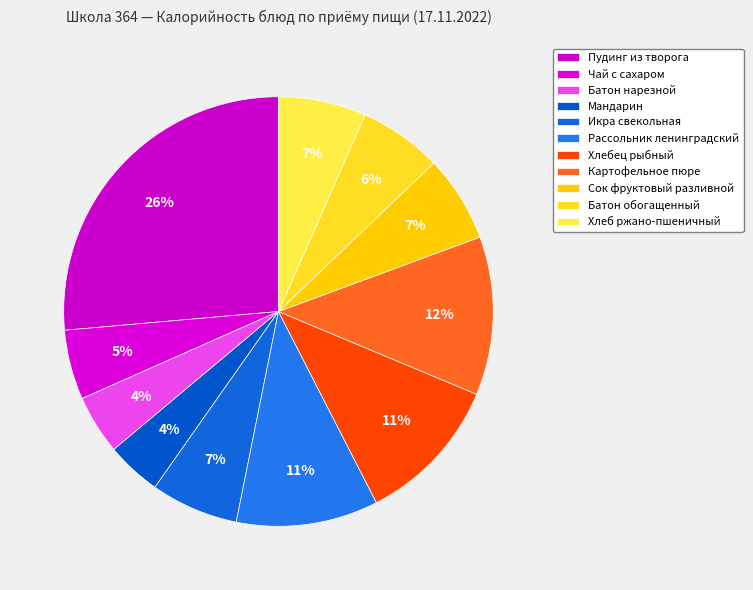

What percentage do Пудинг из творога and Батон обогащенный together represent?

32.7%